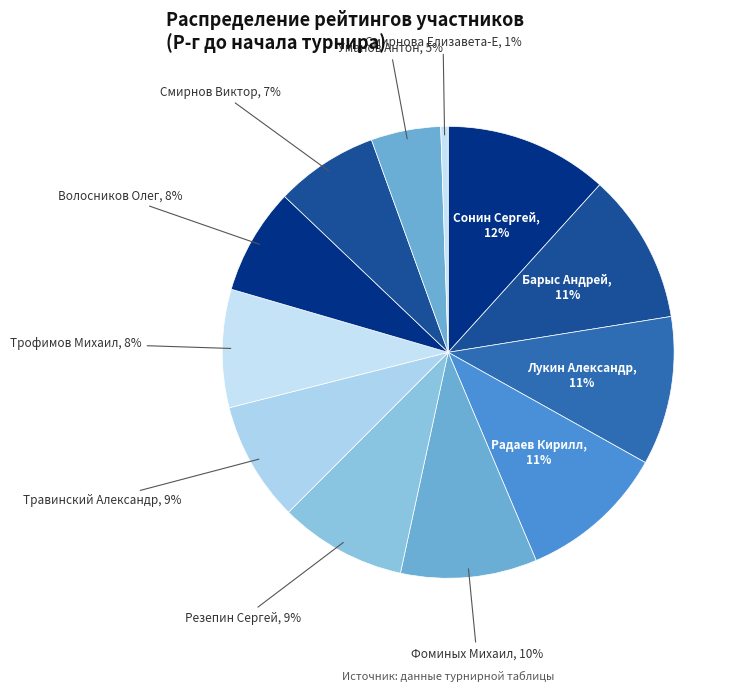

Count the number of slices in the pie.

12